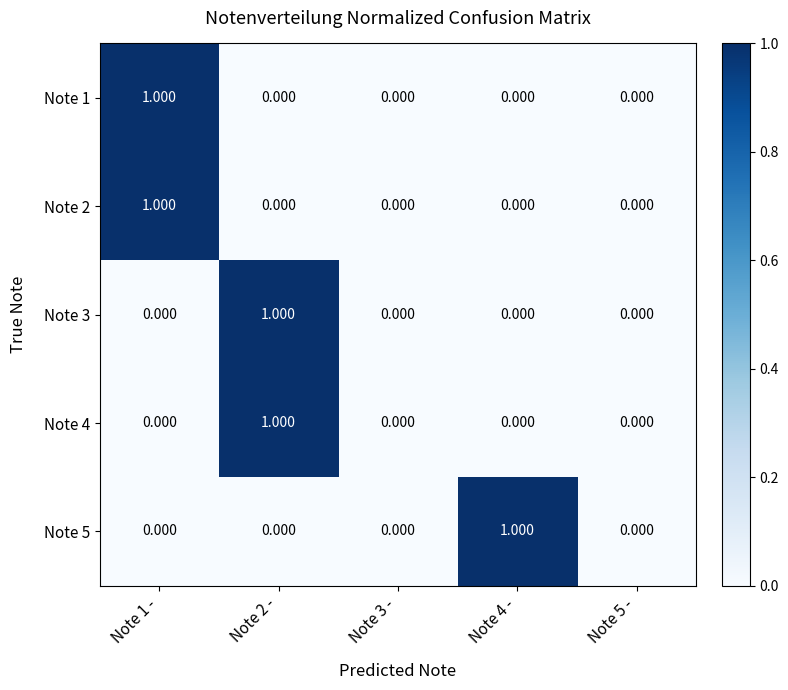

How many values in the Note 4 series exceed 0?

1